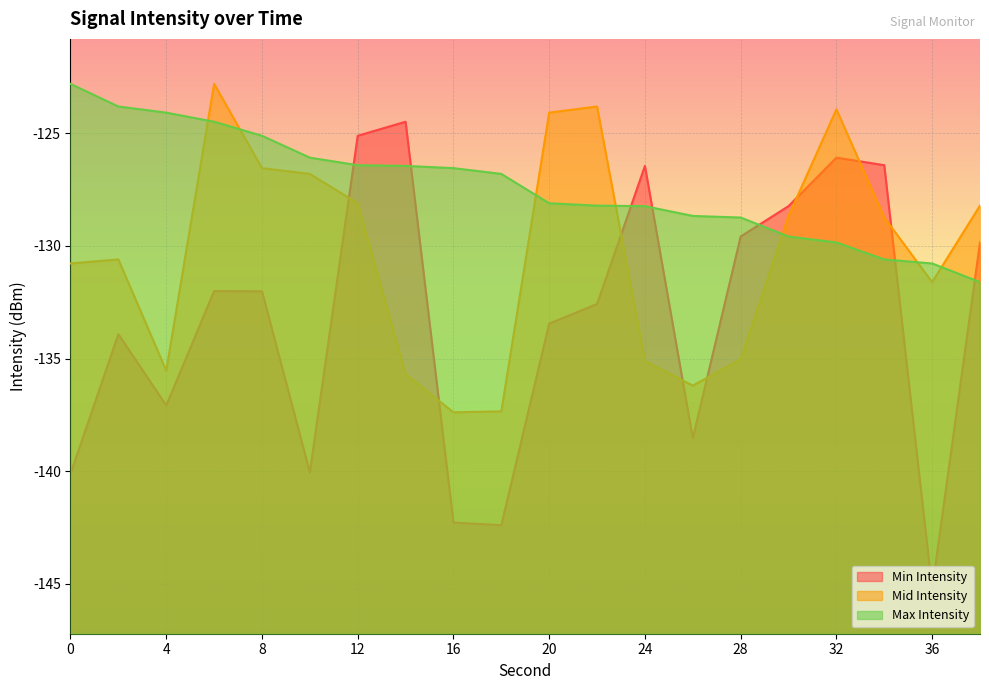

After their last crossing, which series has the higher values: Max Intensity or Mid Intensity?

Mid Intensity